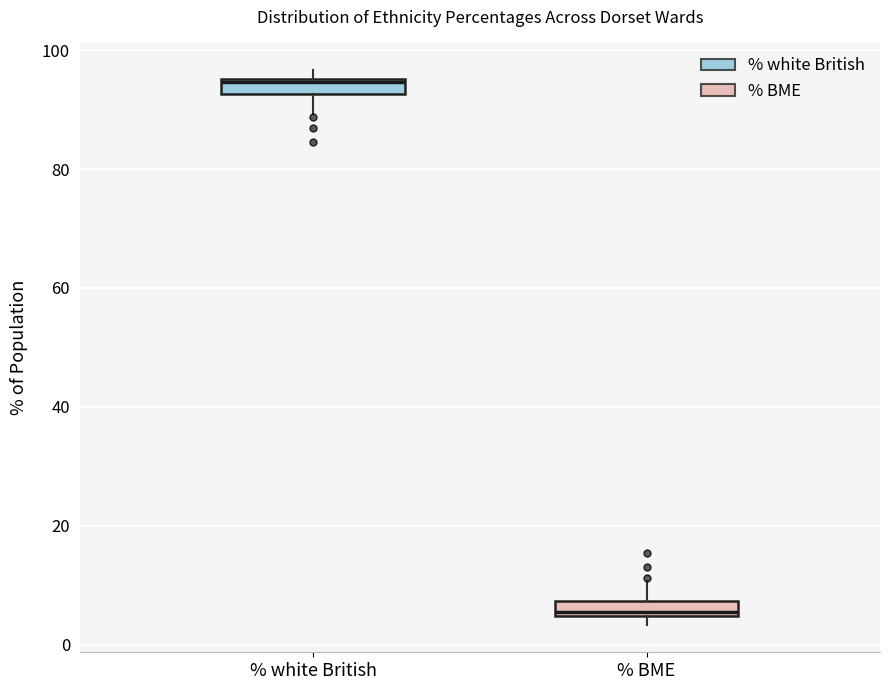

Which box has the lowest median line?

% BME